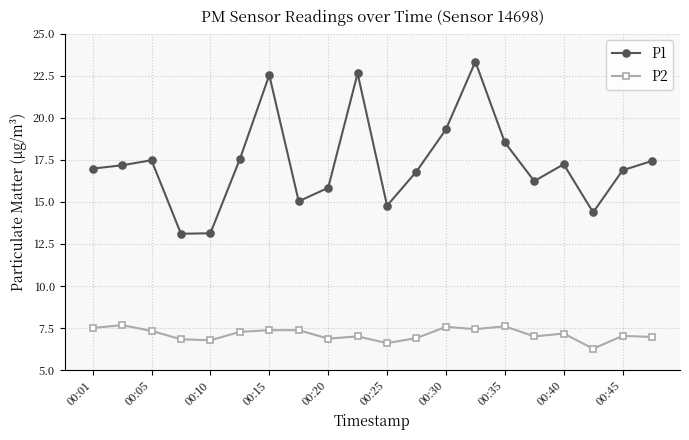

What is the difference between the maximum and second lowest values in the P2 series?

1.1